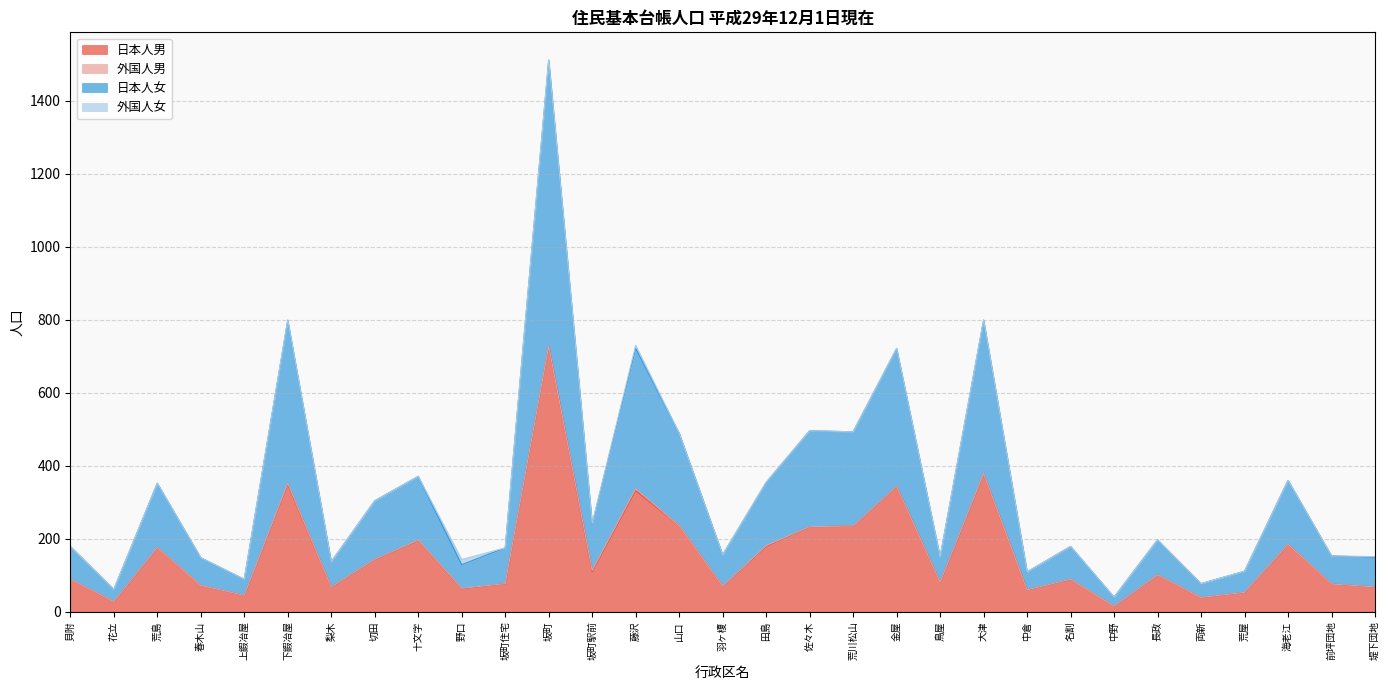

At which category is the sum across all series the highest?

坂町